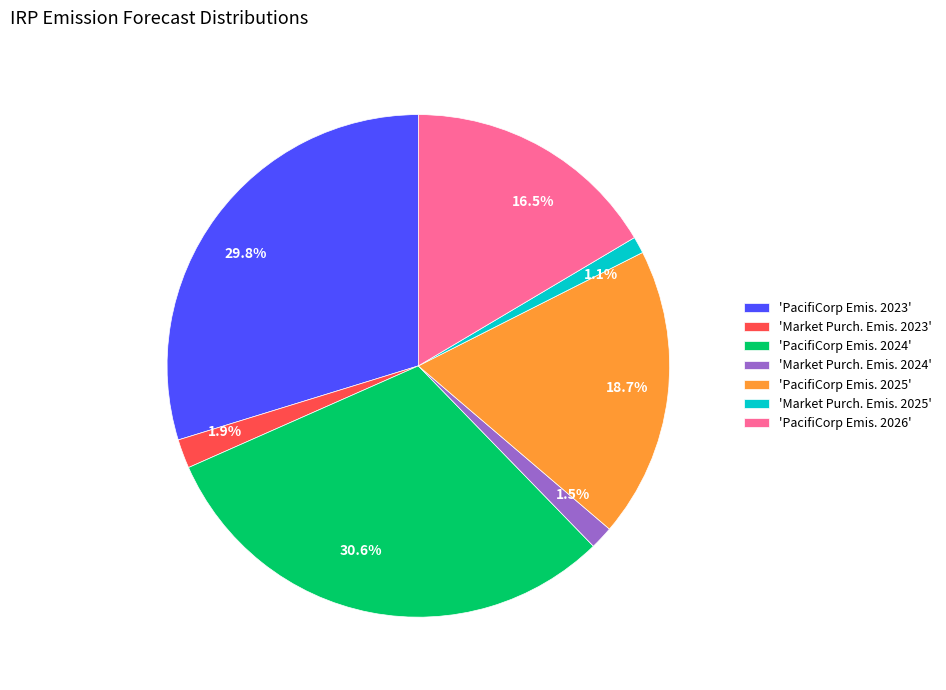

To the nearest percent, what is the average slice percentage?

14%